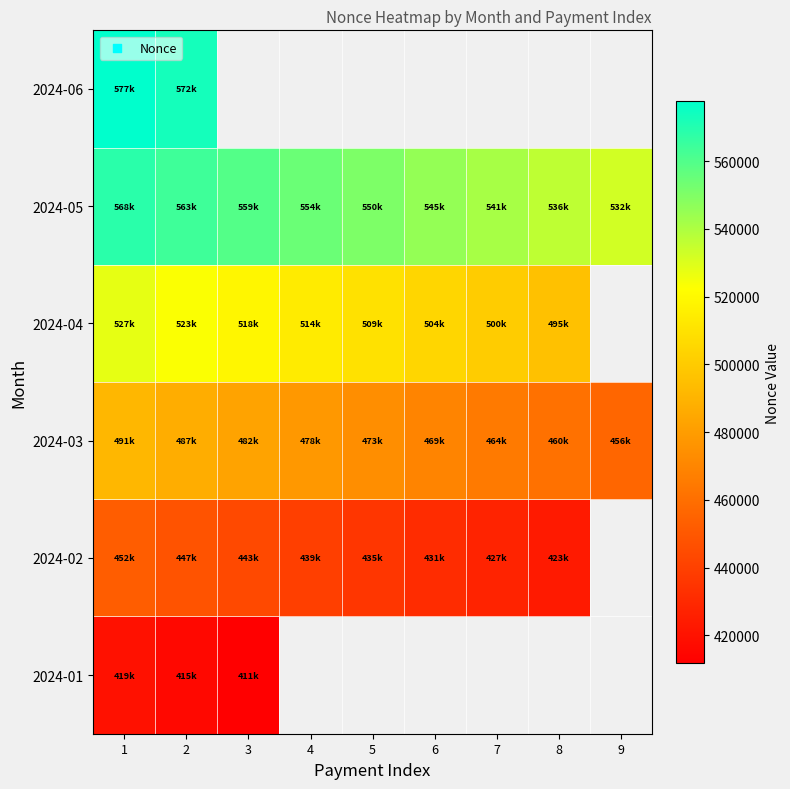

Count the 2024-02 values in the range 427350 to 443860.

5